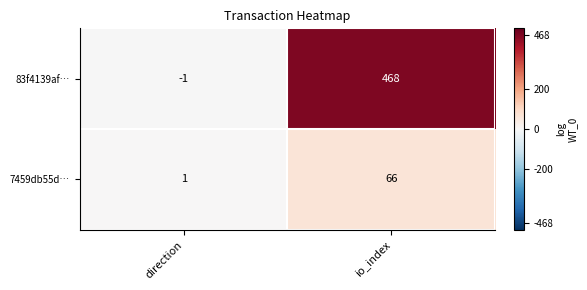

True or false: 7459db55d… has a value of 1 at direction.

True